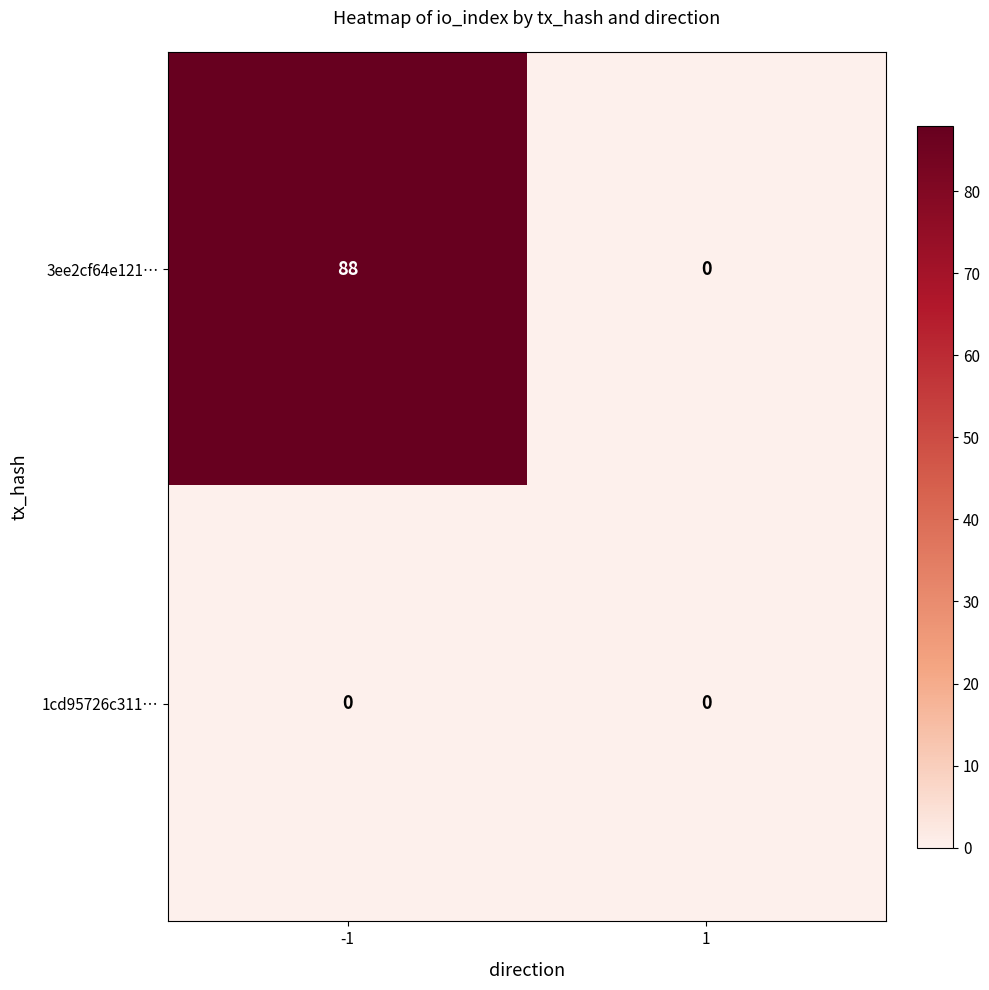

At how many categories does at least one series exceed 70?

1